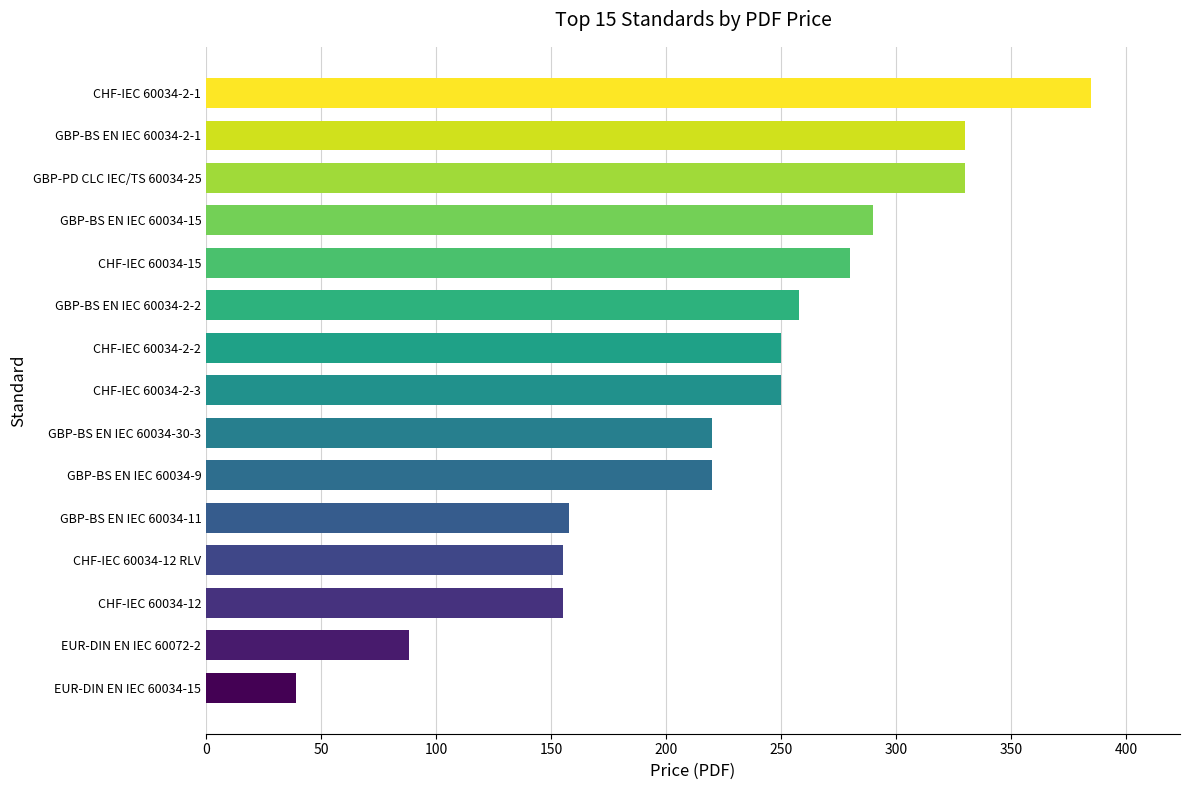

Is it true that the value at GBP-BS EN IEC 60034-11 is 158.0?

True